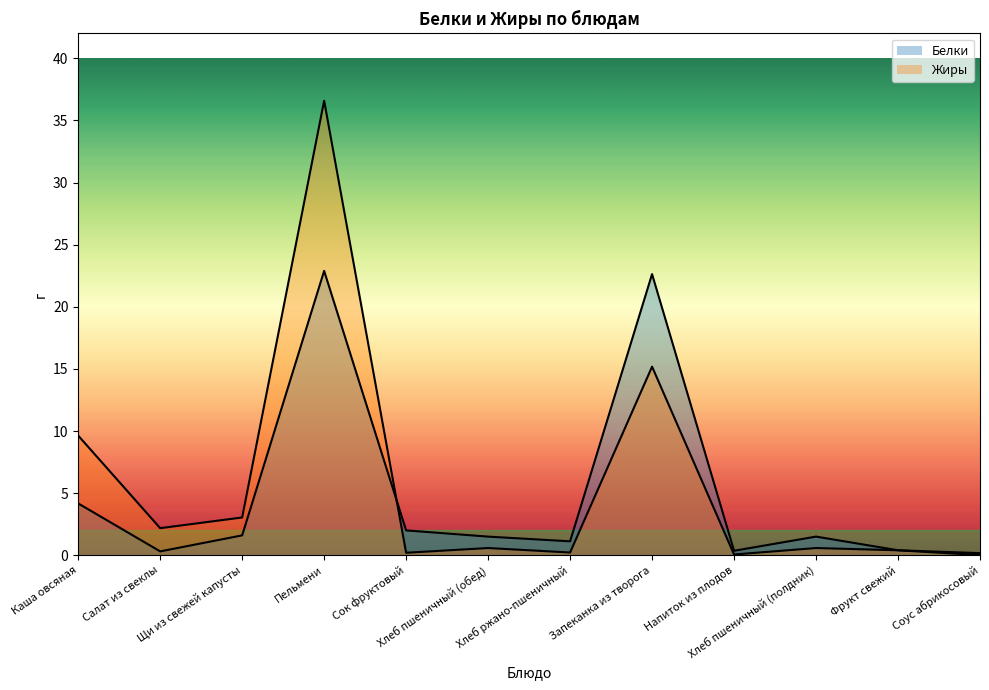

Does the chart have visible grid lines?

No